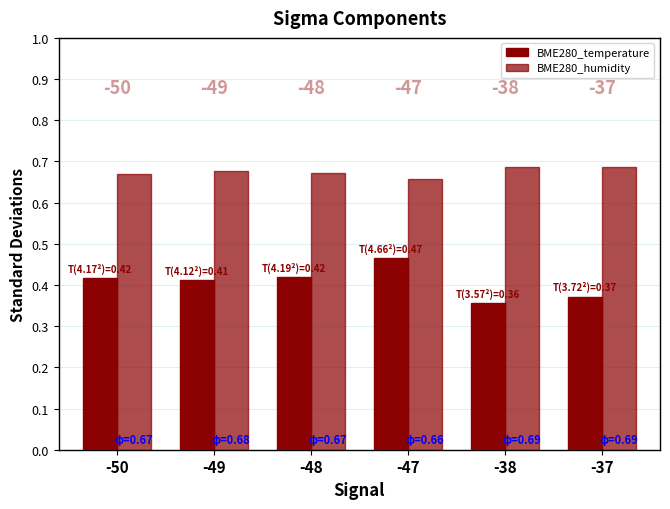

How many bars are there in total?

12